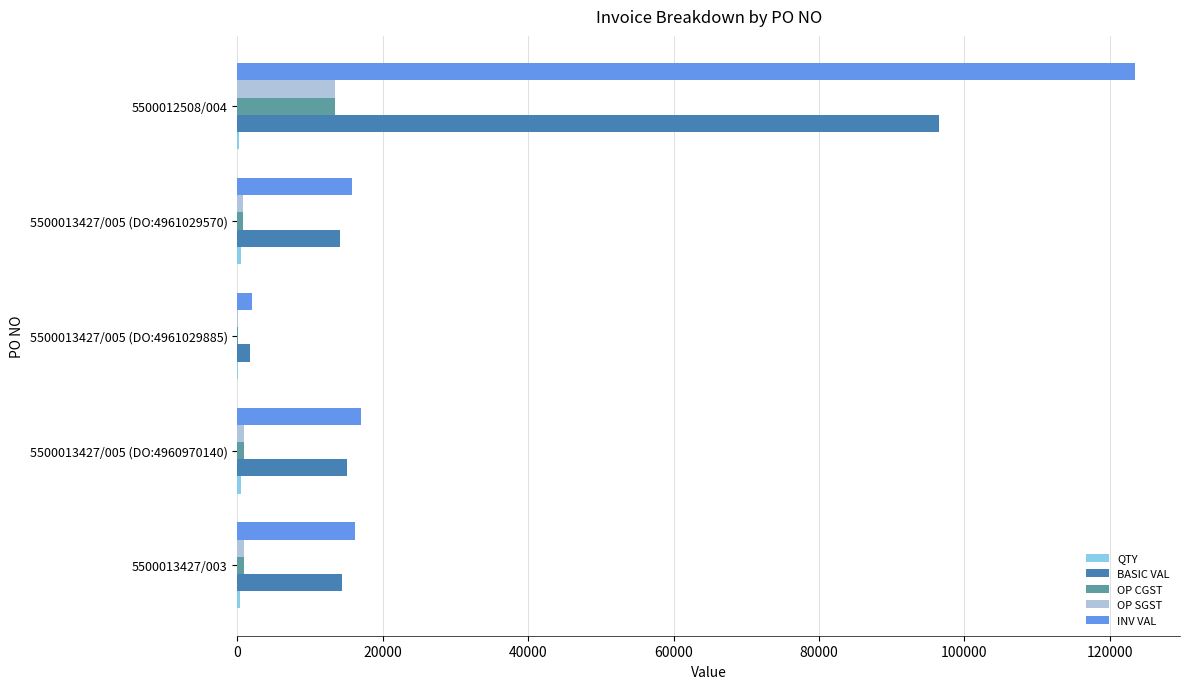

What is the greatest value displayed?

123479.0